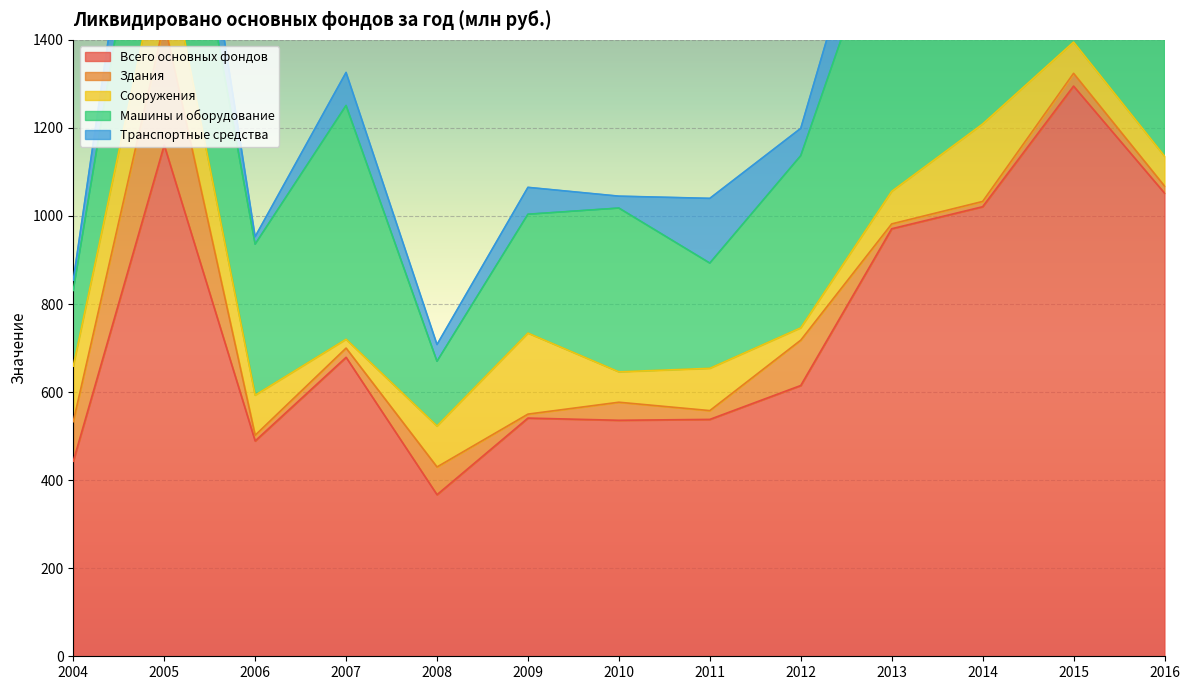

Reading left to right, what are all the values shown in this chart?

Всего основных фондов: 443	1161	489	679	367	541	536	538	615	971	1021	1295	1052
Здания: 90	279	13	21	63	9	41	20	103	11	12	29	16
Сооружения: 126	192	91	20	93	184	69	96	28	74	176	71	68
Машины и оборудование: 172	440	343	531	147	270	372	239	391	675	653	1050	579
Транспортные средства: 23	201	17	75	38	61	27	147	62	173	88	71	70